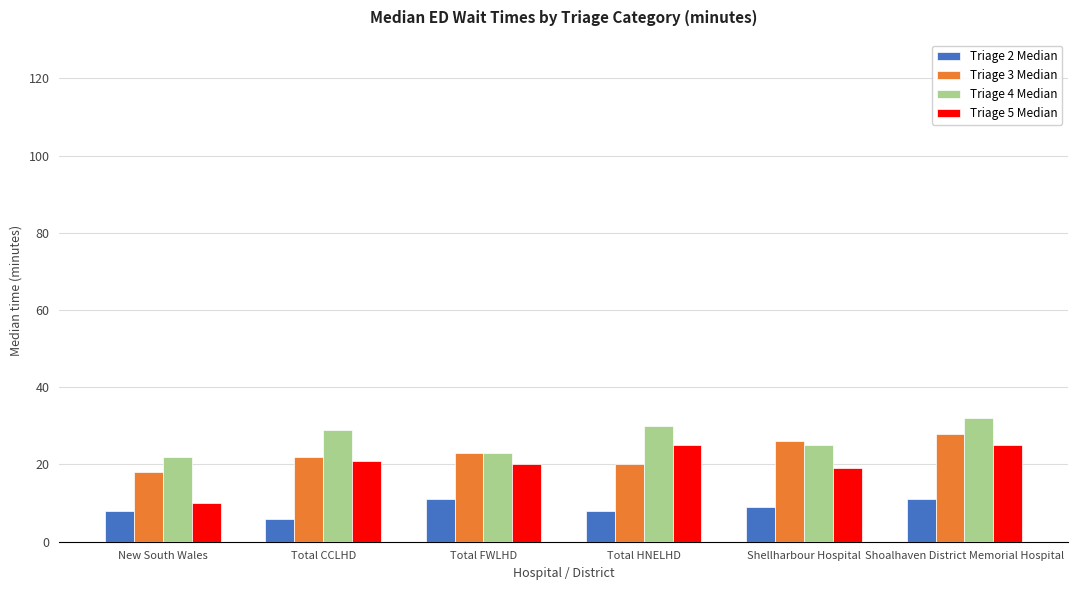

Reading left to right, transcribe all the data shown in this chart.

Triage 2 Median: New South Wales=8	Total CCLHD=6	Total FWLHD=11	Total HNELHD=8	Shellharbour Hospital=9	Shoalhaven District Memorial Hospital=11
Triage 3 Median: New South Wales=18	Total CCLHD=22	Total FWLHD=23	Total HNELHD=20	Shellharbour Hospital=26	Shoalhaven District Memorial Hospital=28
Triage 4 Median: New South Wales=22	Total CCLHD=29	Total FWLHD=23	Total HNELHD=30	Shellharbour Hospital=25	Shoalhaven District Memorial Hospital=32
Triage 5 Median: New South Wales=10	Total CCLHD=21	Total FWLHD=20	Total HNELHD=25	Shellharbour Hospital=19	Shoalhaven District Memorial Hospital=25